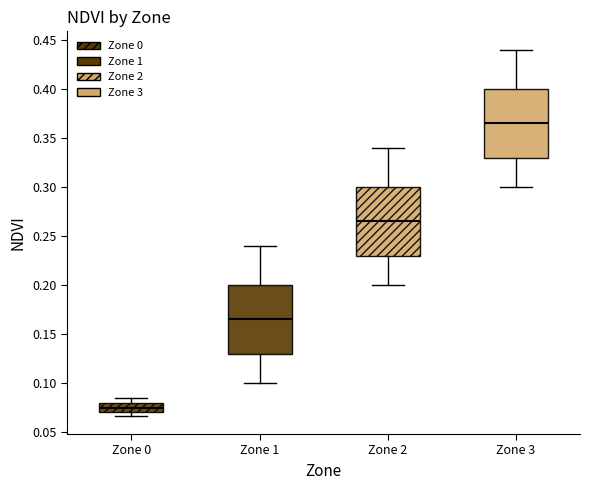

Reading left to right, read every box against the y-axis: the position of its median line, the range the box covers, and the ends of its whiskers. The values are not printed on the chart, so give them approximately, as read against the axis.

Zone 0: median 0.075, box 0.070 to 0.080, whiskers 0.065 to 0.085
Zone 1: median 0.165, box 0.130 to 0.200, whiskers 0.100 to 0.240
Zone 2: median 0.265, box 0.230 to 0.300, whiskers 0.200 to 0.340
Zone 3: median 0.365, box 0.330 to 0.400, whiskers 0.300 to 0.440